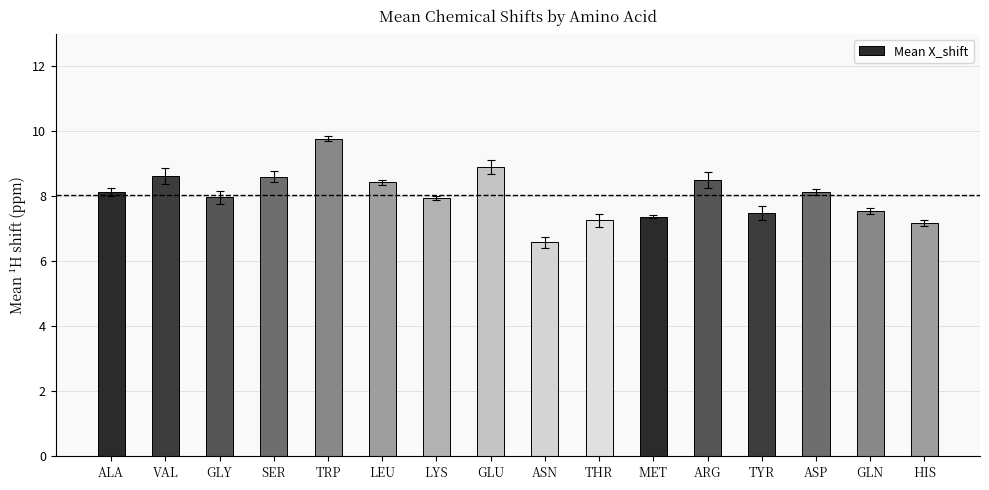

The value at ALA is 8.1. True or false?

True